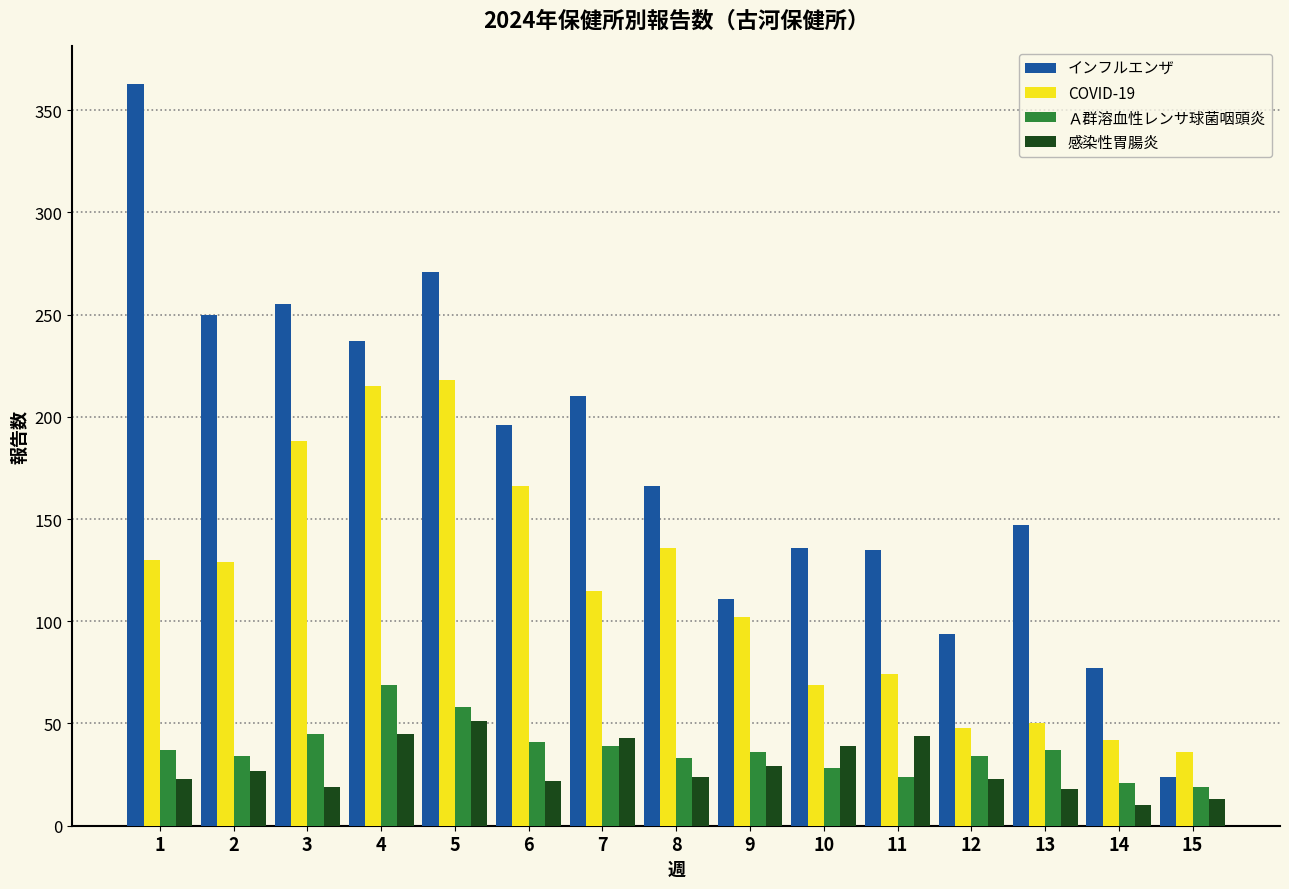

Is the value of COVID-19 at 6 greater than the value of 感染性胃腸炎 at 8?

Yes